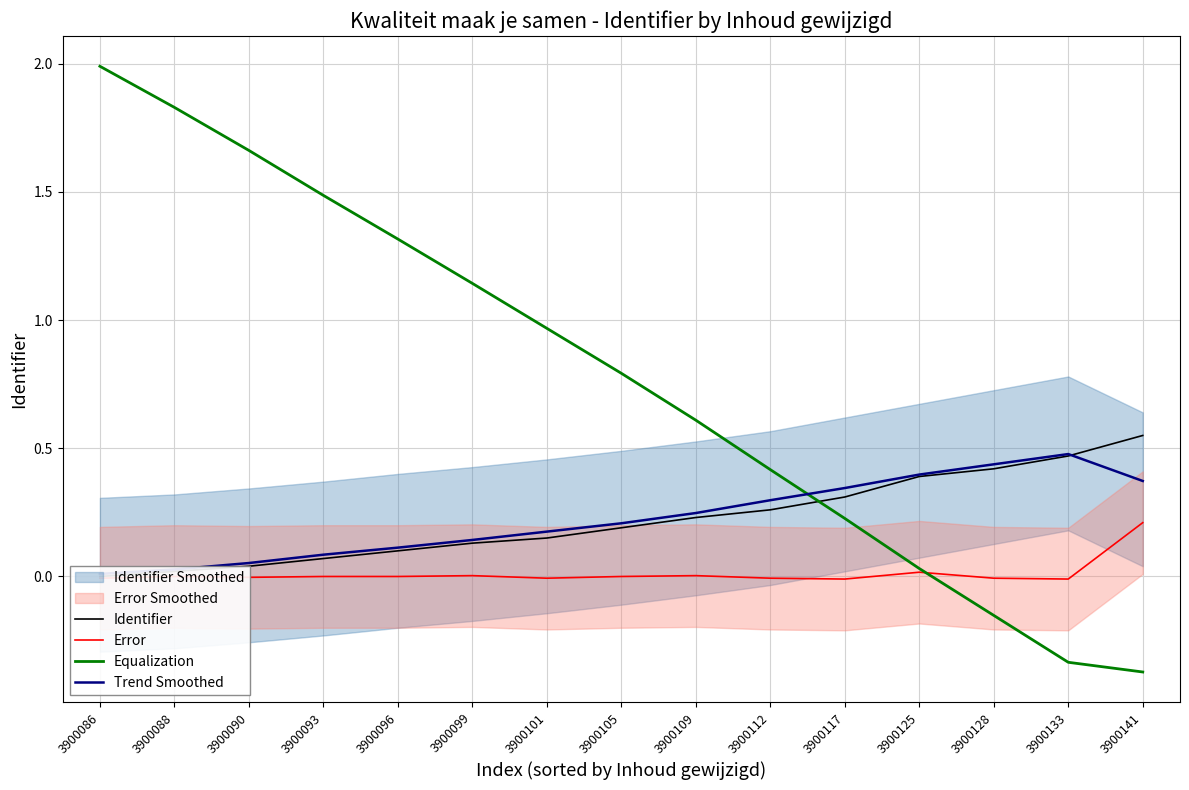

The Trend Smoothed series shows 0.1 at 3900090. True or false?

True